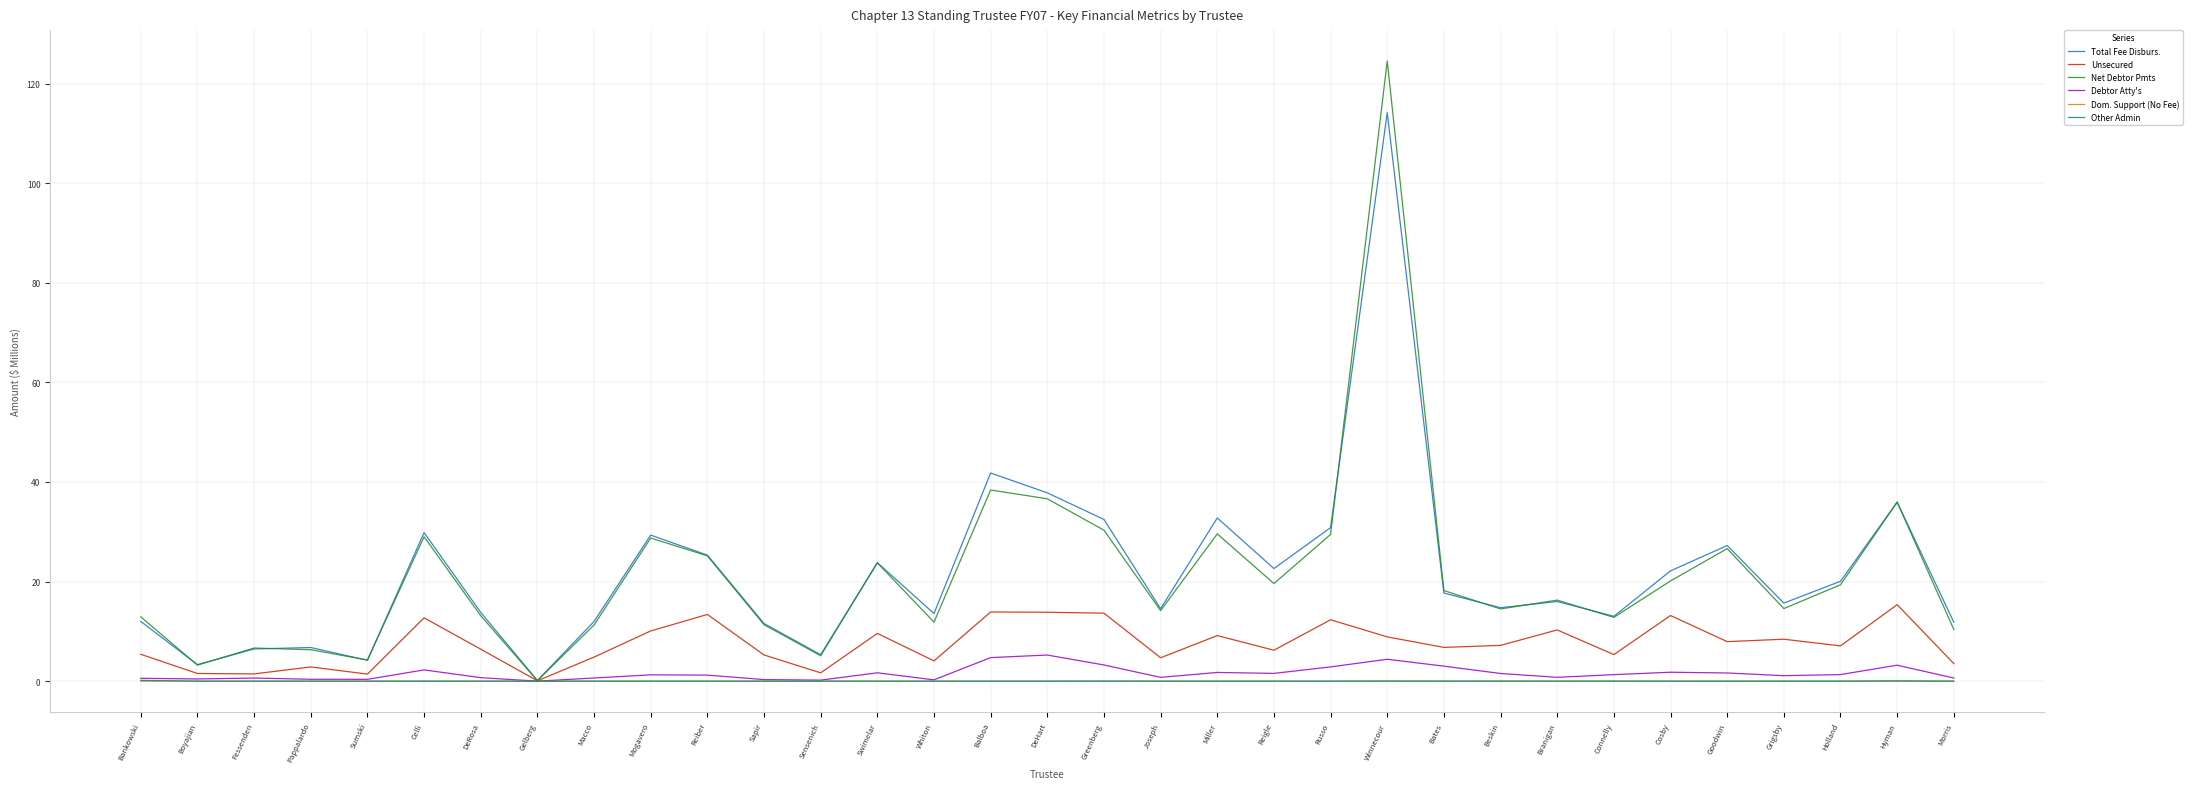

The value of Net Debtor Pmts at DeRosa is 13.1. True or false?

True